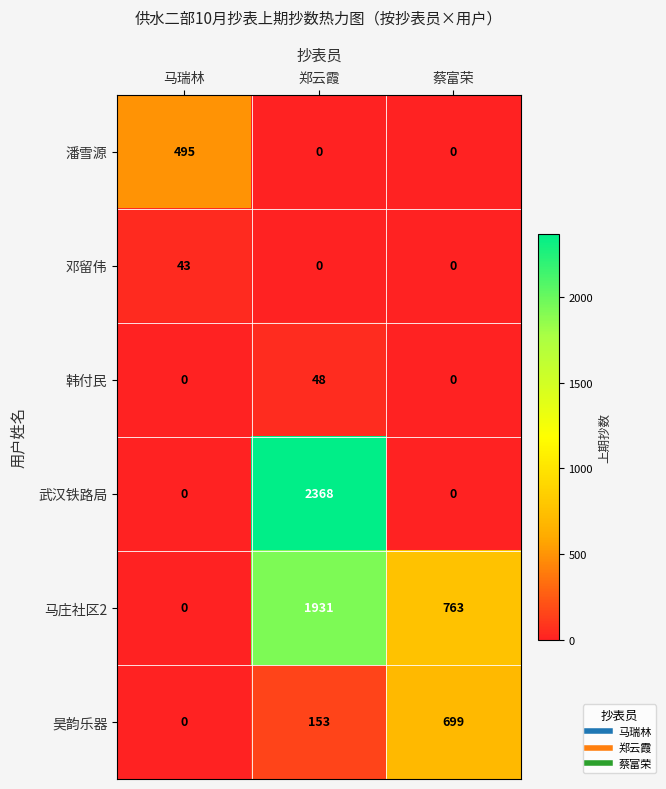

Which series has the widest spread of values?

武汉铁路局